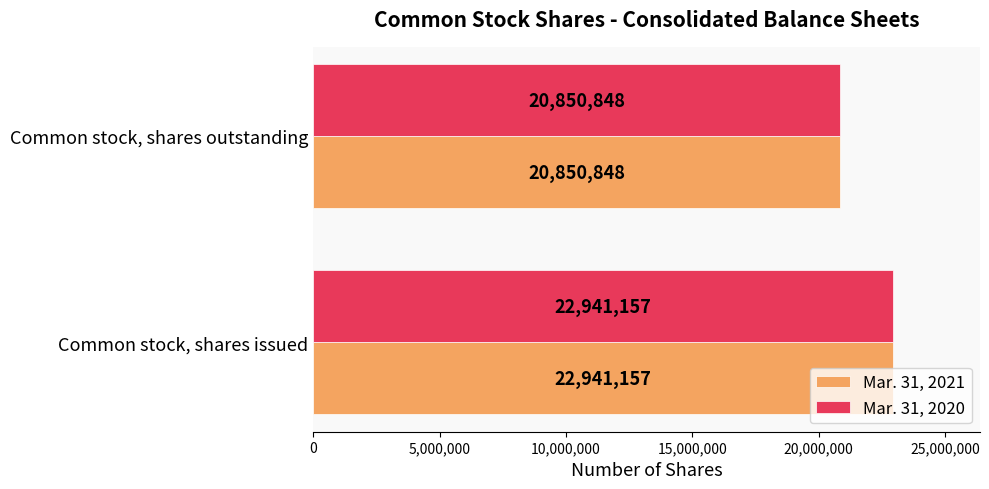

What is the difference between the maximum and minimum values in the Mar. 31, 2021 series?

2090309